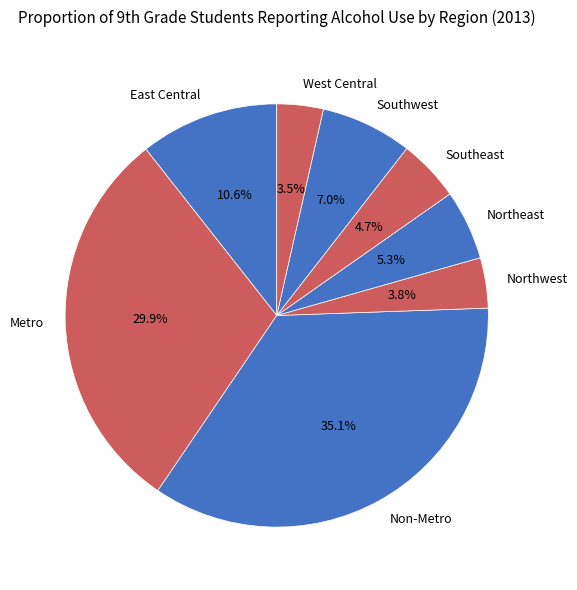

Does any single category account for the majority?

No